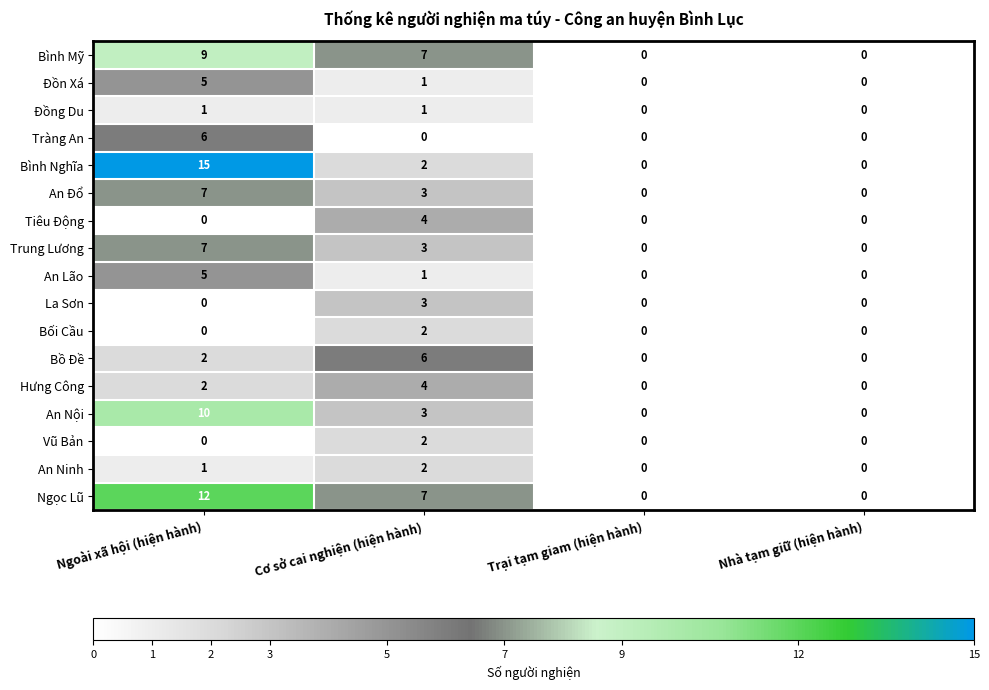

What is the total value across all series at Ngoài xã hội (hiện hành)?

82